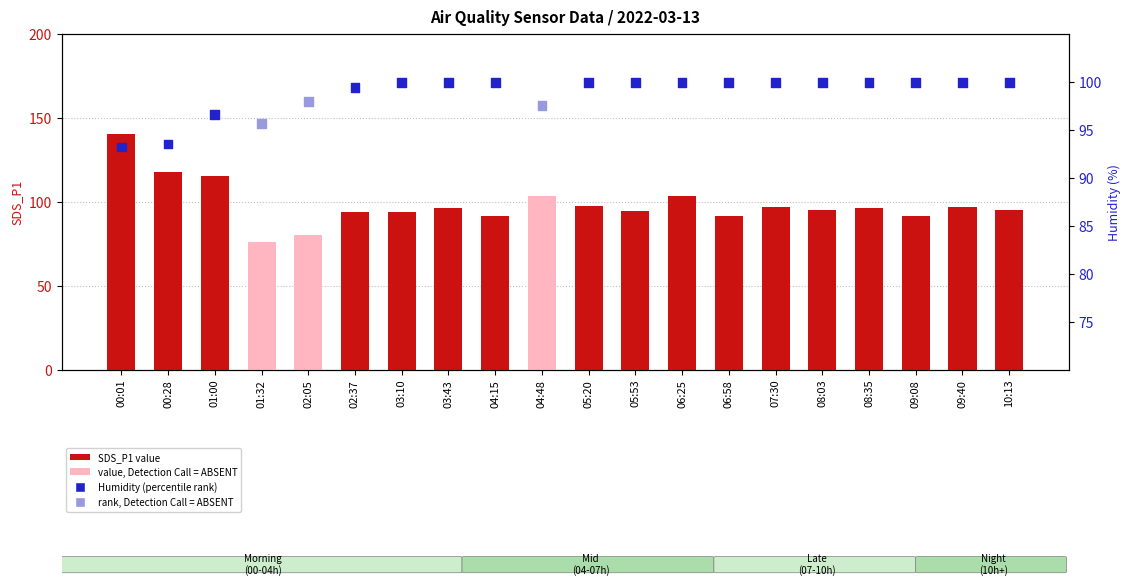

Which series contains the lowest Y value?

SDS_P1 (count)